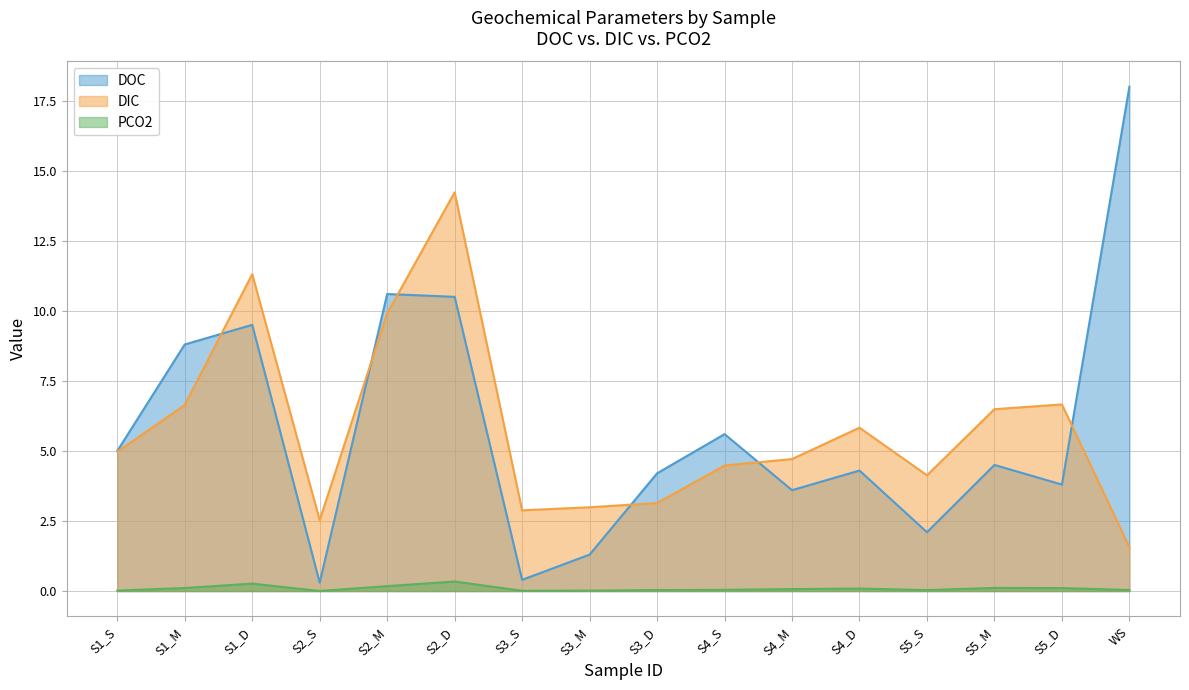

What is the spread (max minus min) of values at S3_D?

4.2